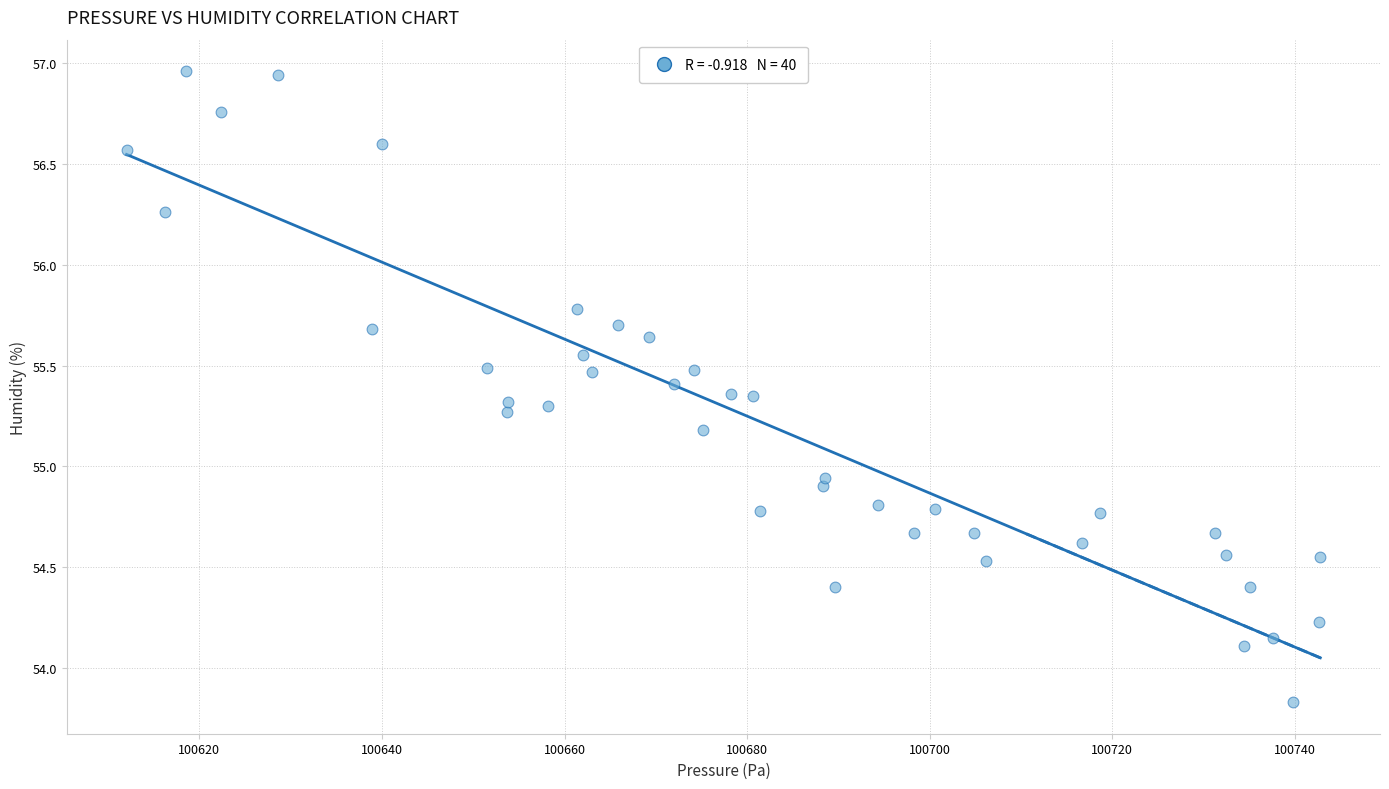

What is the range of Y values (max minus min)?

3.1